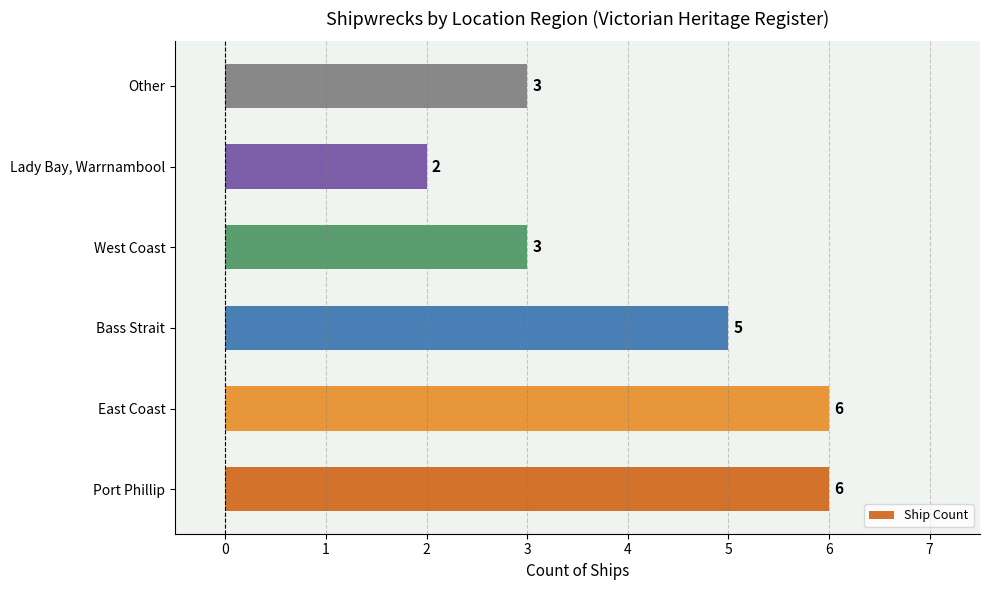

What is the change in value from Port Phillip to West Coast?

-3